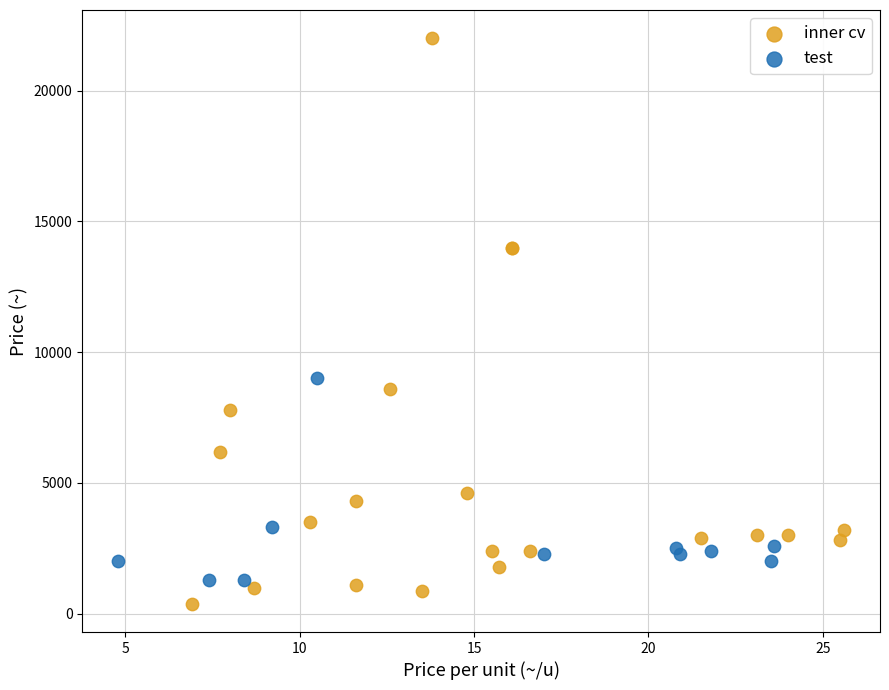

Which series reaches the maximum Y coordinate?

inner cv